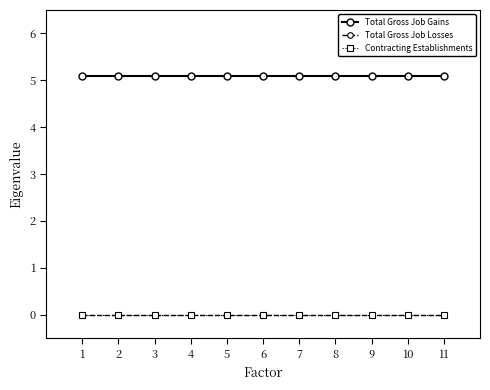

True or false: Contracting Establishments and Total Gross Job Losses intersect in this chart.

False